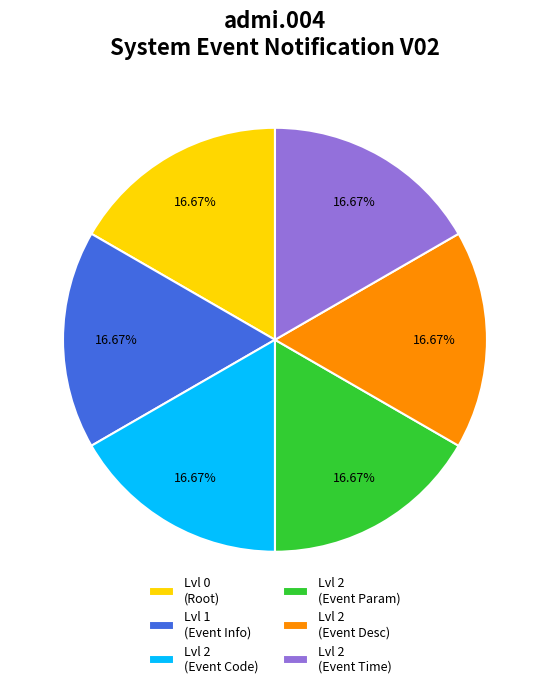

Does Lvl 0 (Root) represent more than half of the total?

No